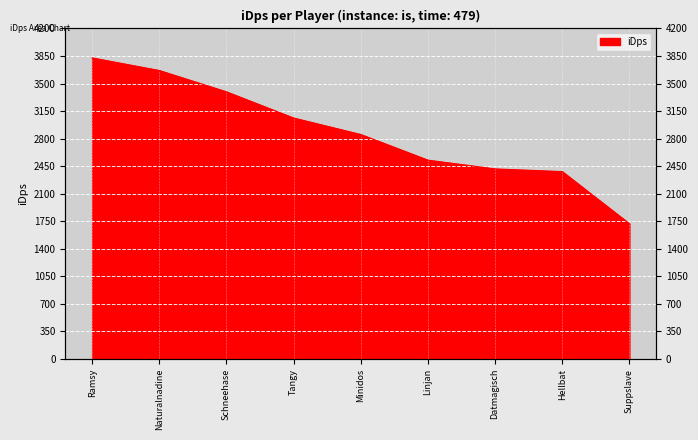

What is the average value?

2871.3